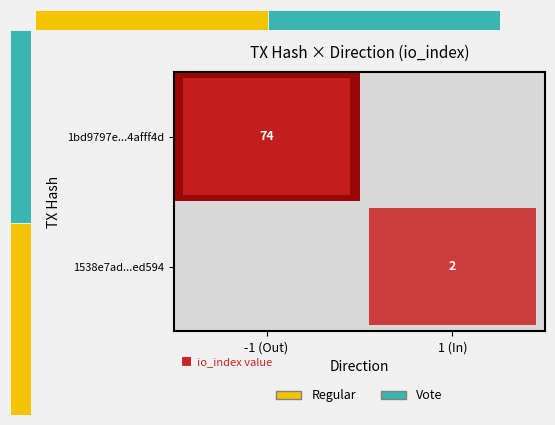

True or false: 1538e7ad...ed594 has a value of 1 at 1 (In).

False